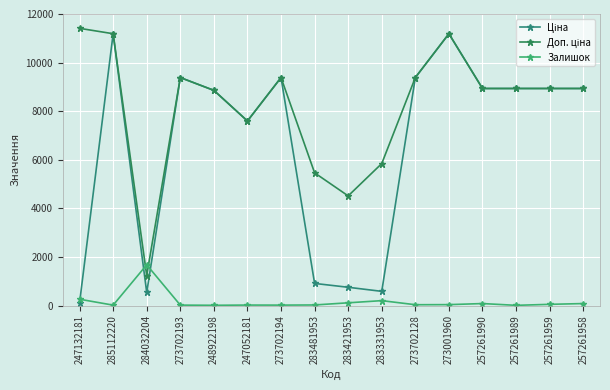

True or false: Ціна and Доп. ціна cross at least once.

False